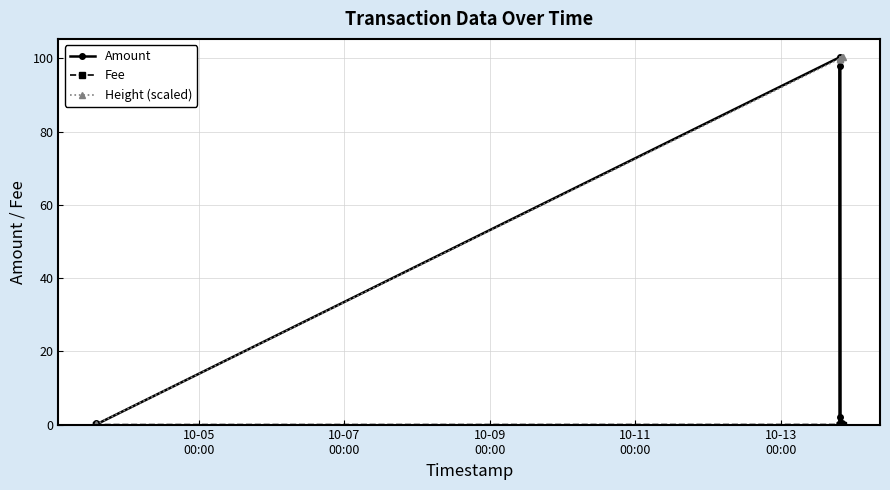

How many positive values does the Height (scaled) series have?

8